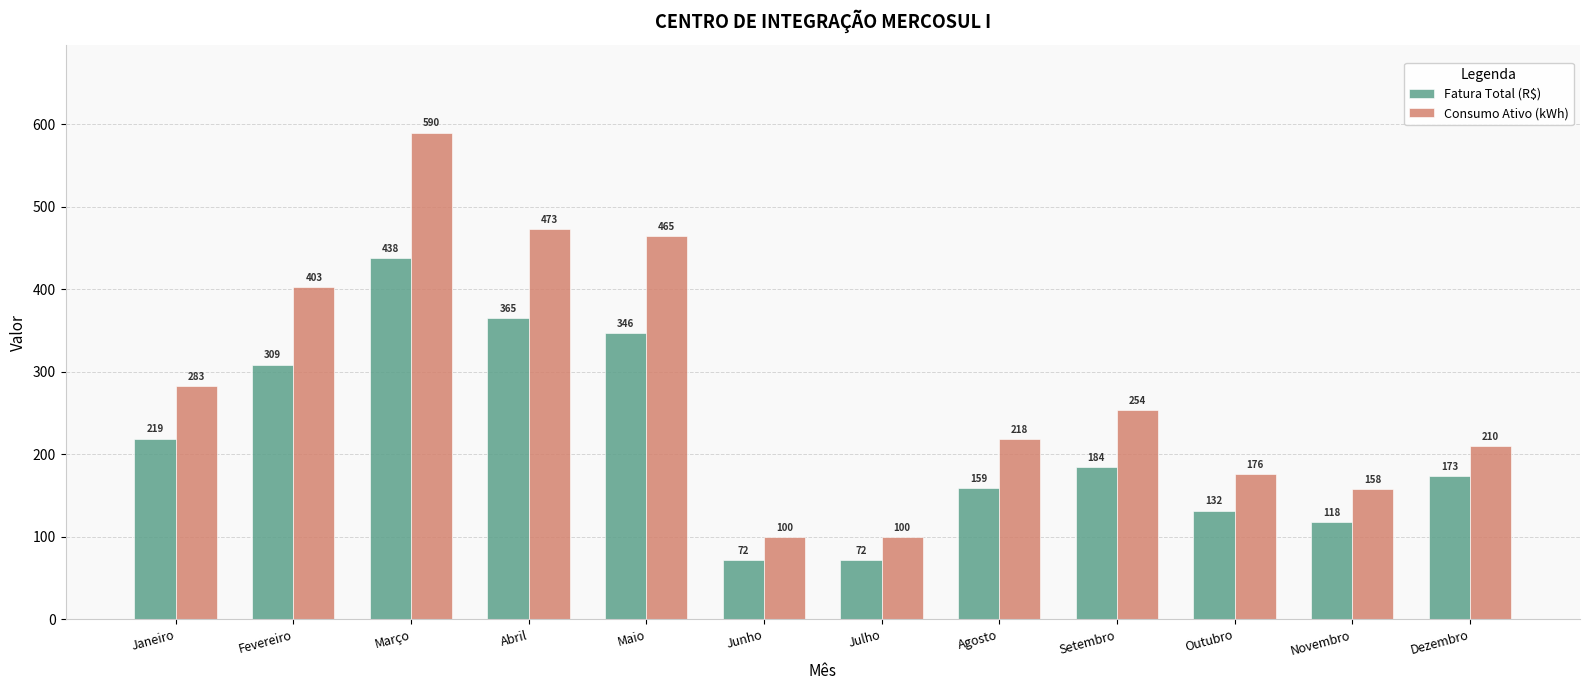

Which series changed the most between Junho and Outubro?

Consumo Ativo (kWh)